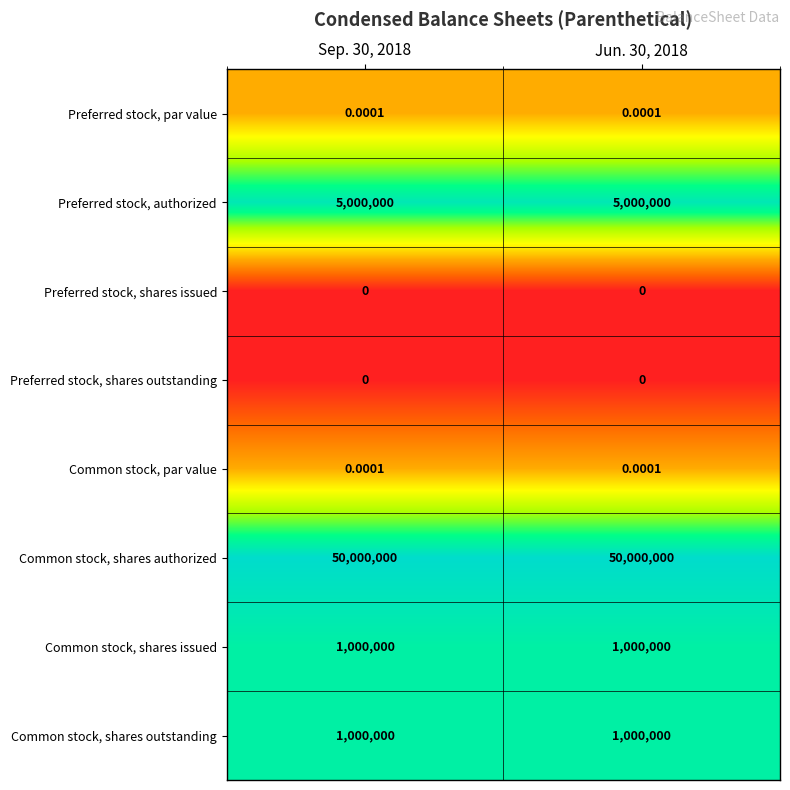

Which series has the largest total across all categories?

Common stock, shares authorized